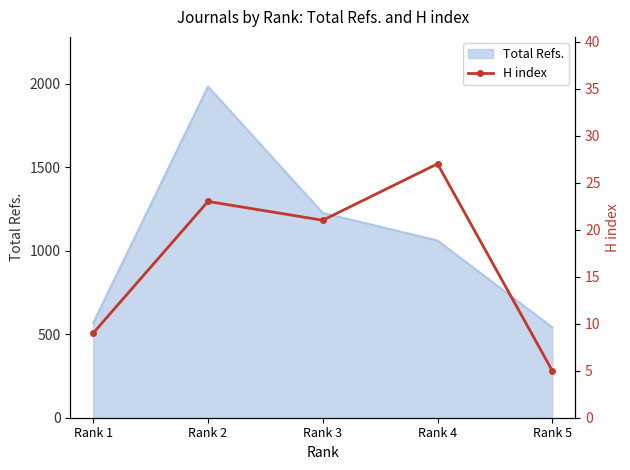

What is the difference between the second highest and minimum values?

18